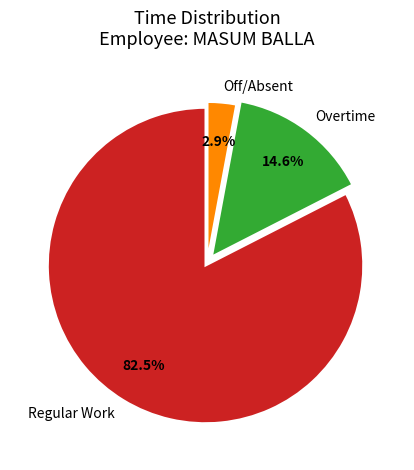

Count the number of slices in the pie.

3